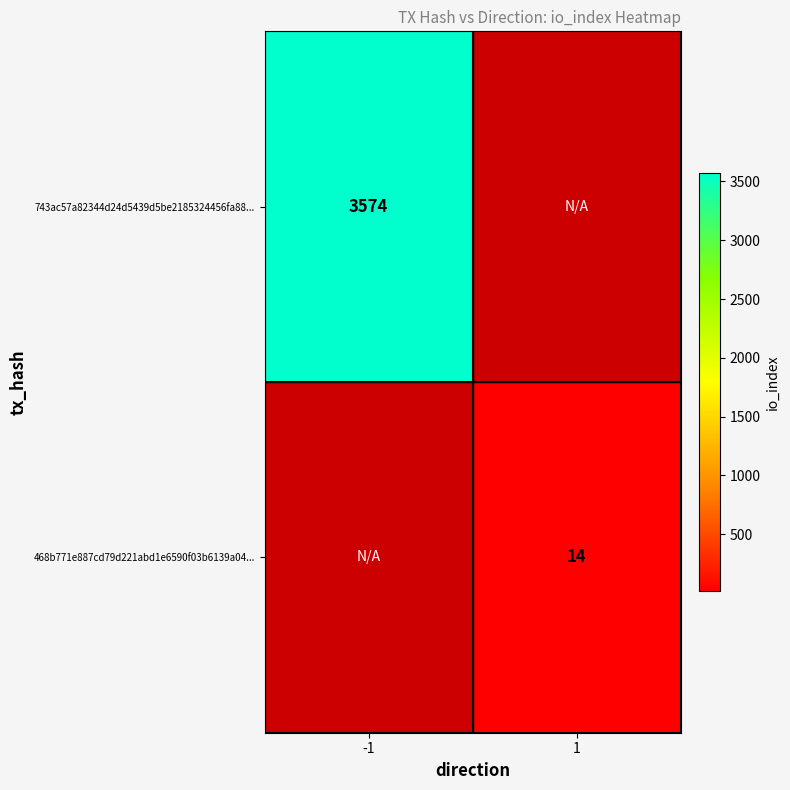

The 743ac57a82344d24d5439d5be2185324456fa88... series shows 3574 at -1. True or false?

True